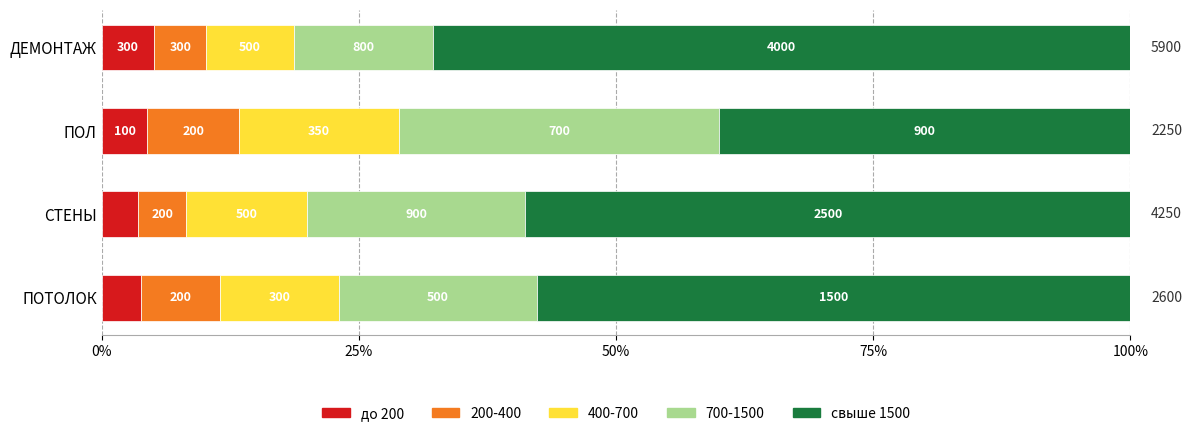

What are all the series names shown in the legend?

до 200, 200-400, 400-700, 700-1500, свыше 1500